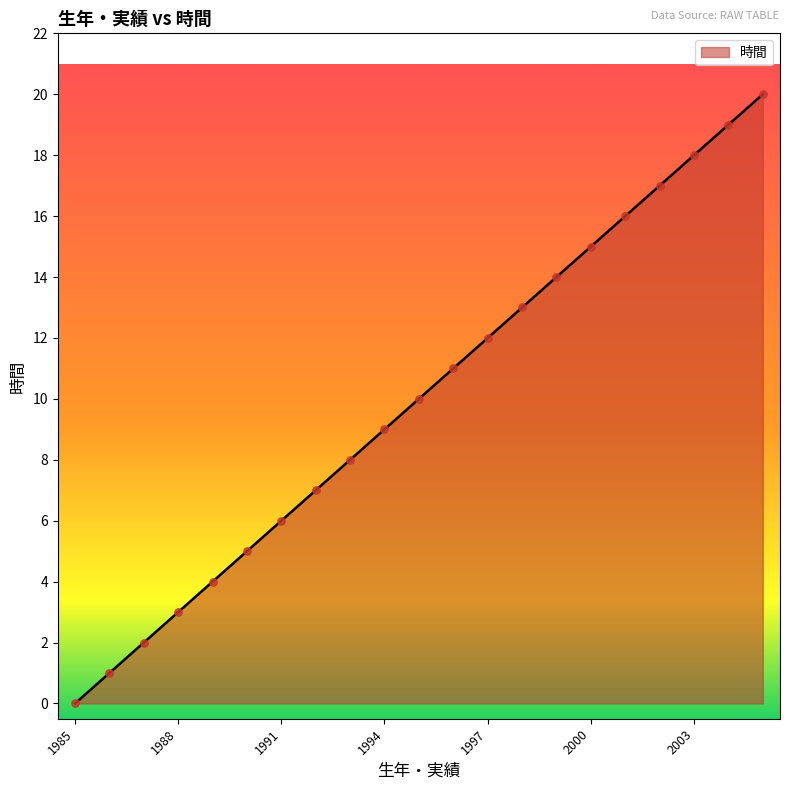

What is the maximum value shown in the chart?

20